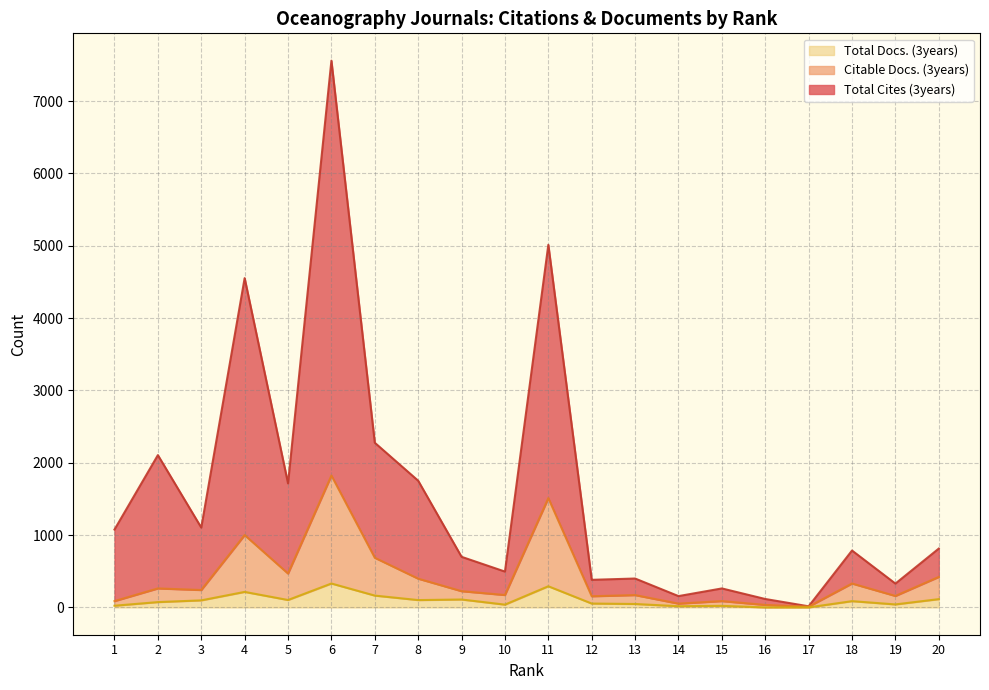

The value of Total Cites (3years) at 10 is 646. True or false?

False